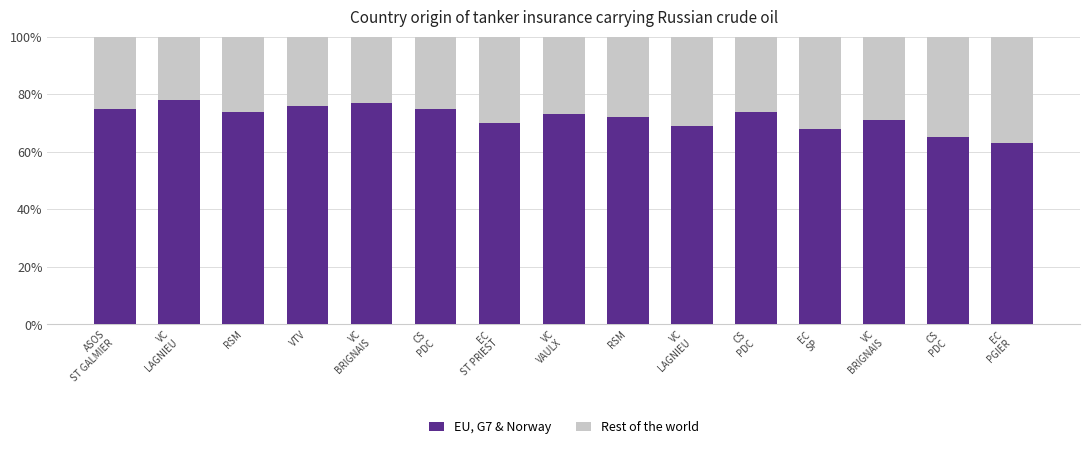

Which series has the largest total across all categories?

EU, G7 & Norway